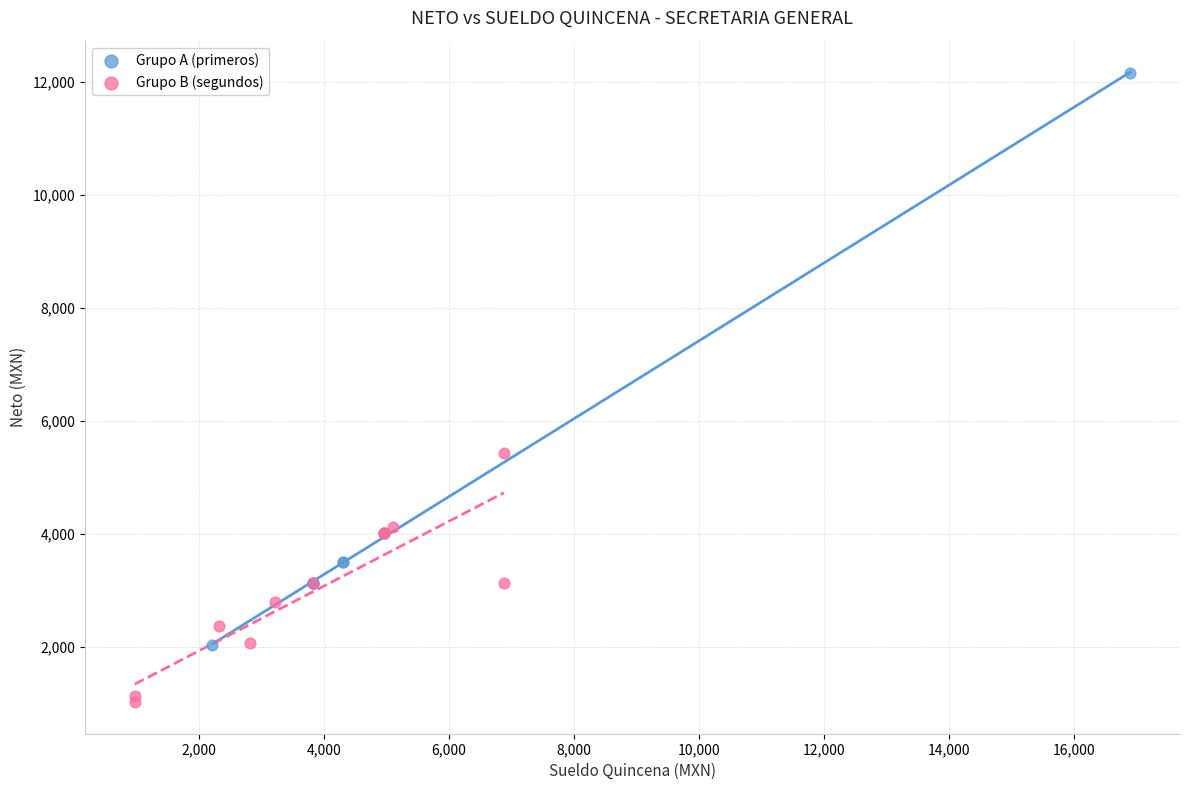

Which series reaches the maximum Y coordinate?

Grupo A (primeros)